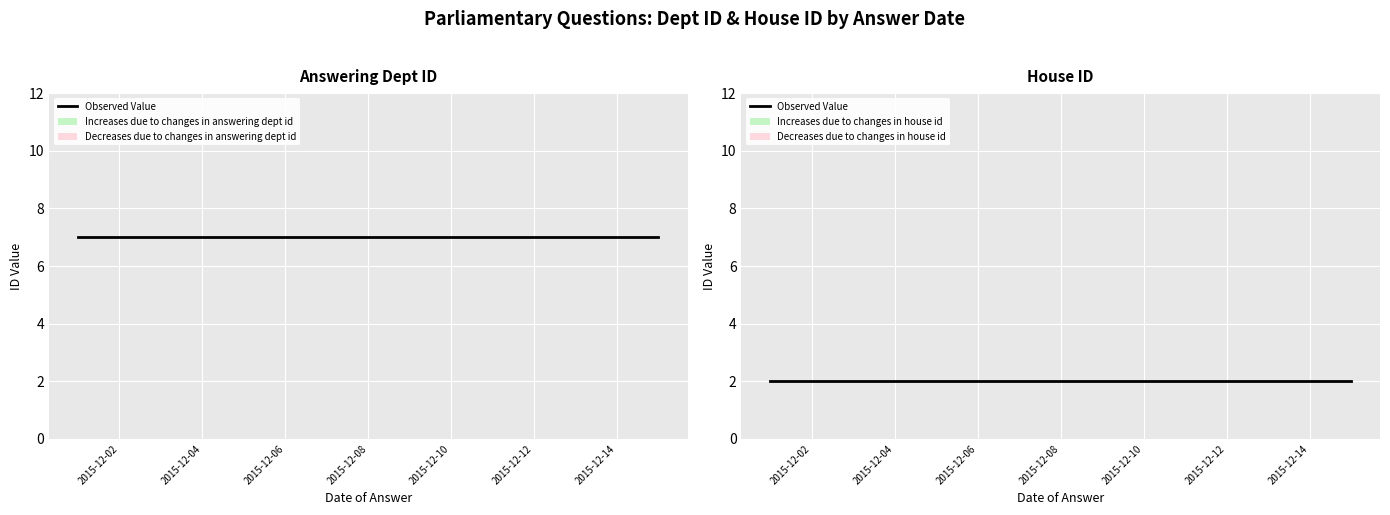

Which category has the lowest value in the answering dept id series?

2015-12-10